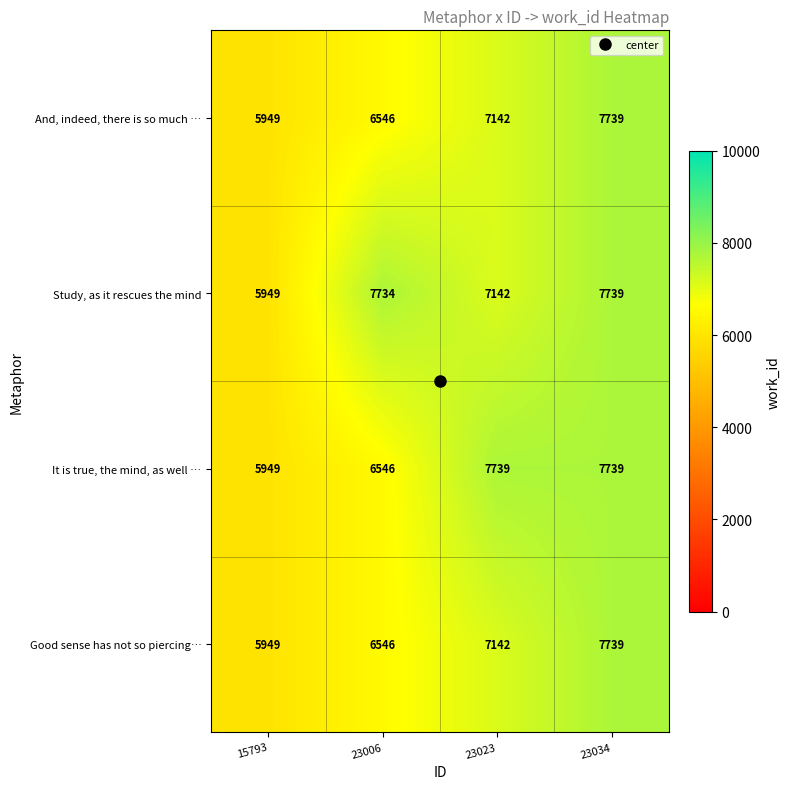

Where is Good sense has not so piercing… nearest to the value 6844?

23006